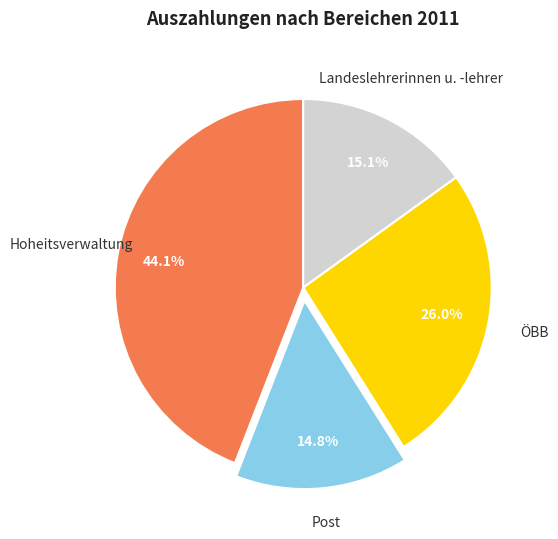

Count the number of slices in the pie.

4